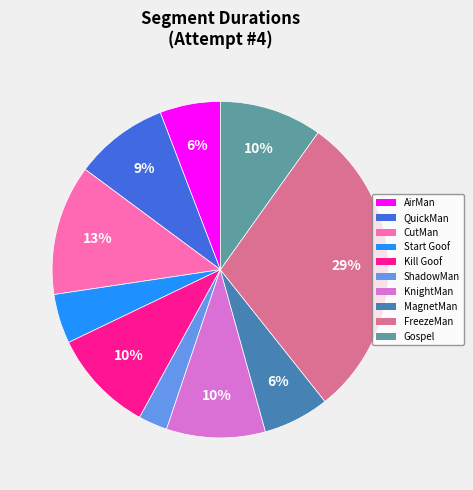

To the nearest percent, what is the average slice percentage?

10%